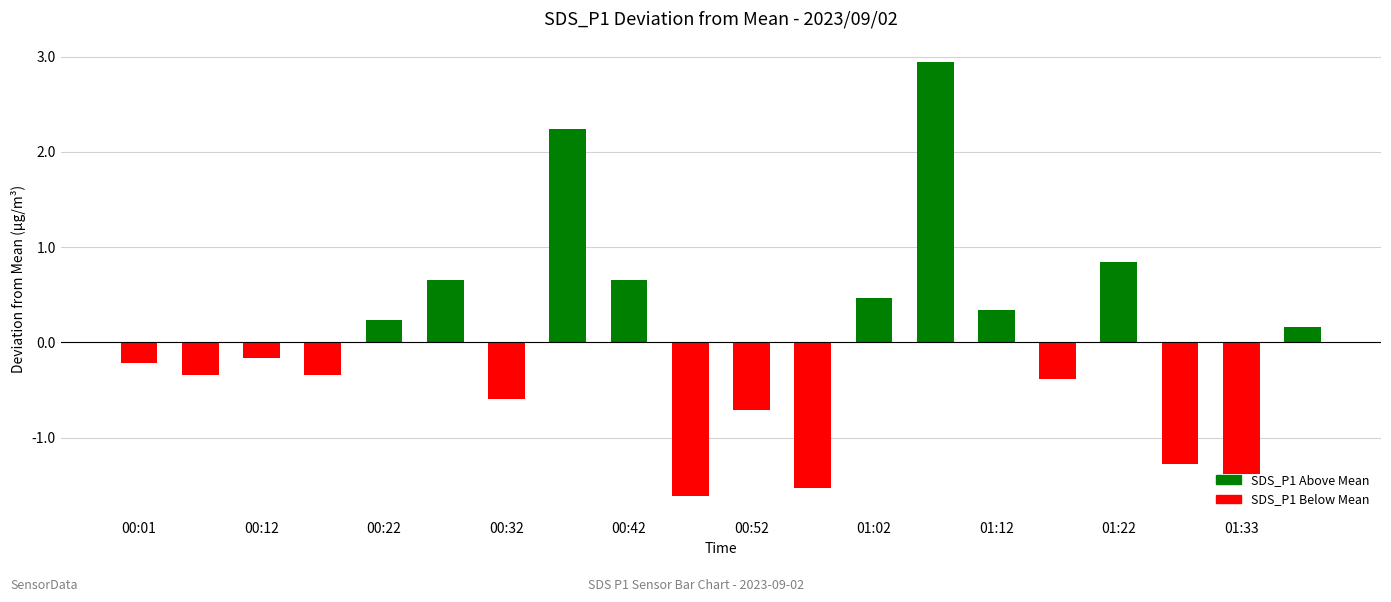

What is the difference between the second highest and second lowest values?

3.8